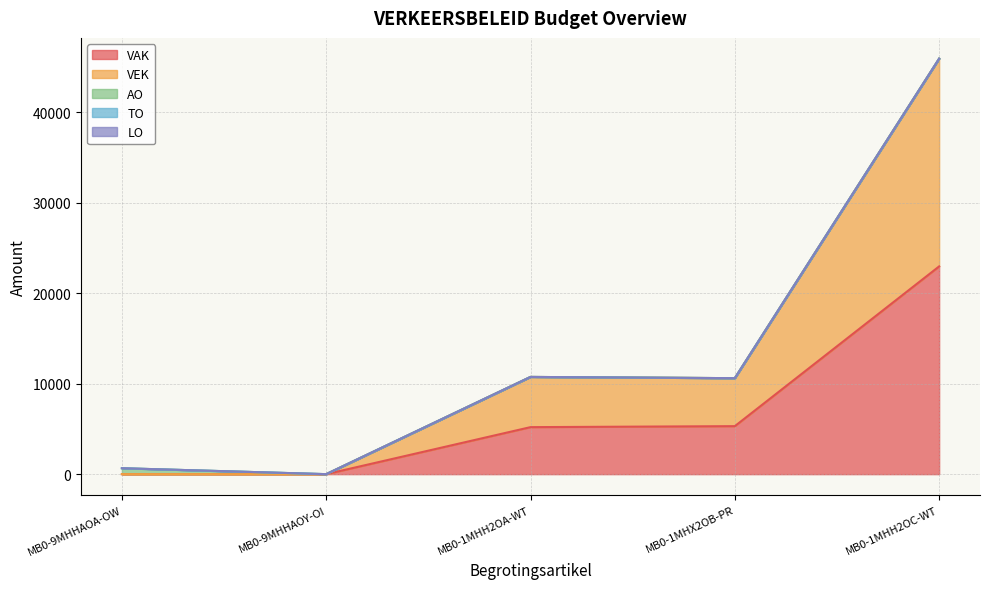

What is the maximum value shown in the chart?

22973